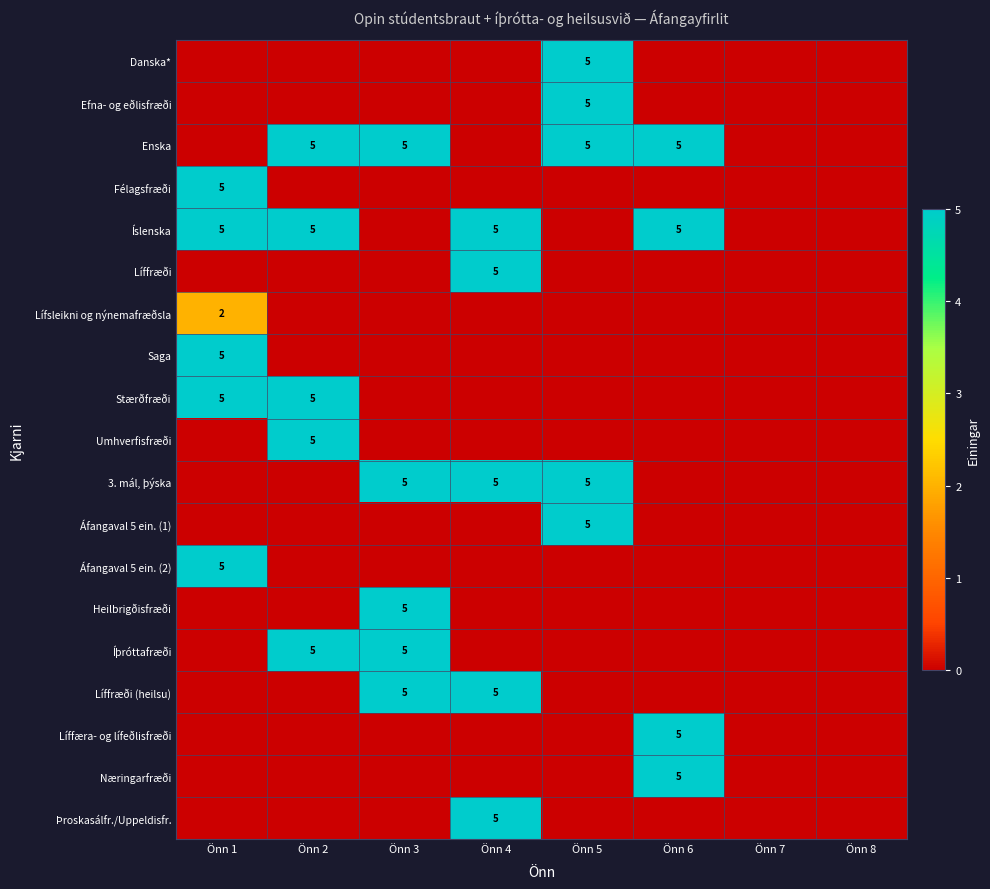

What is the total value across all series at Önn 3?

25